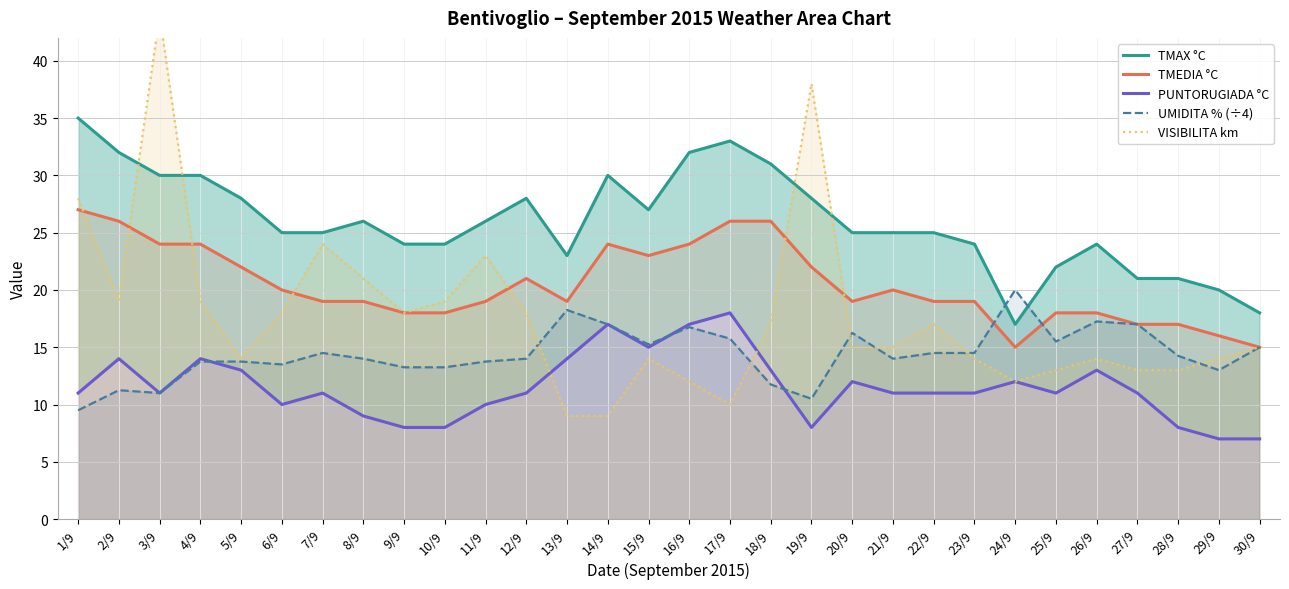

True or false: PUNTORUGIADA °C and VISIBILITA km cross at least once.

True